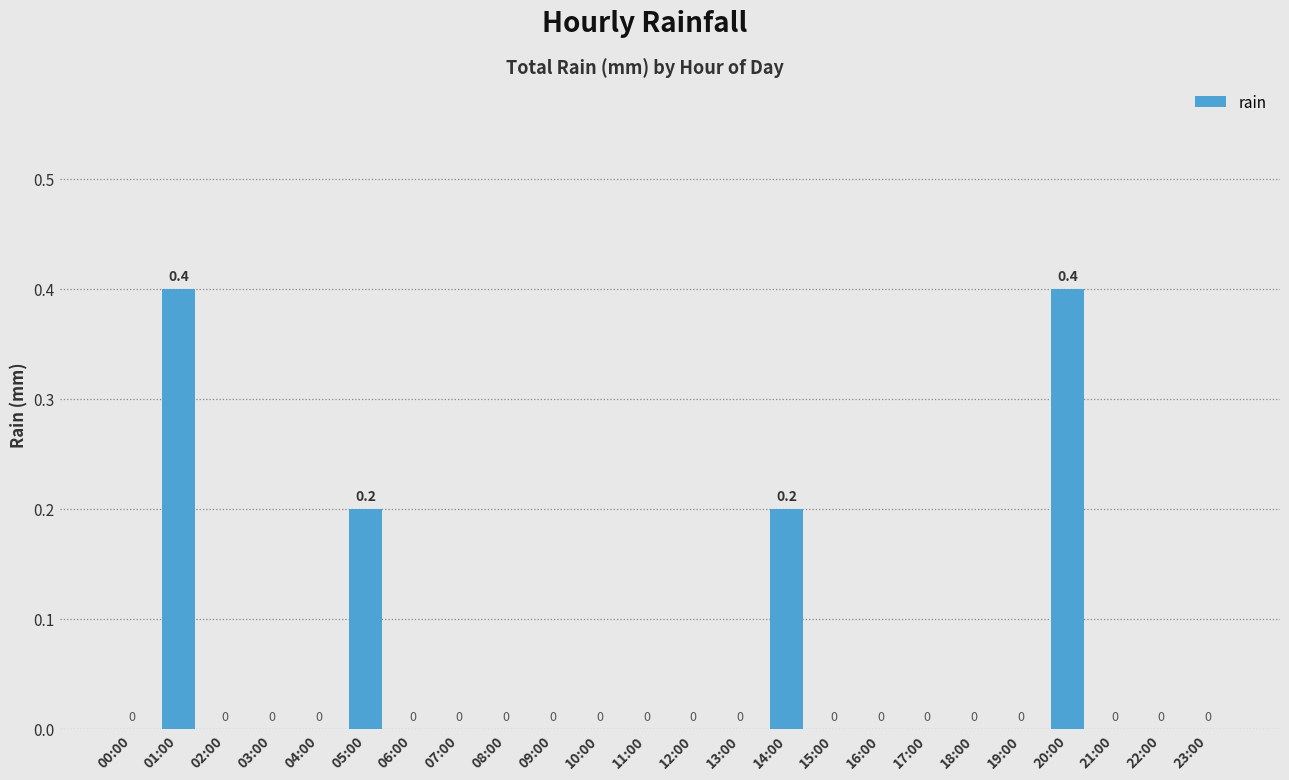

How many values are between 0 and 1?

24